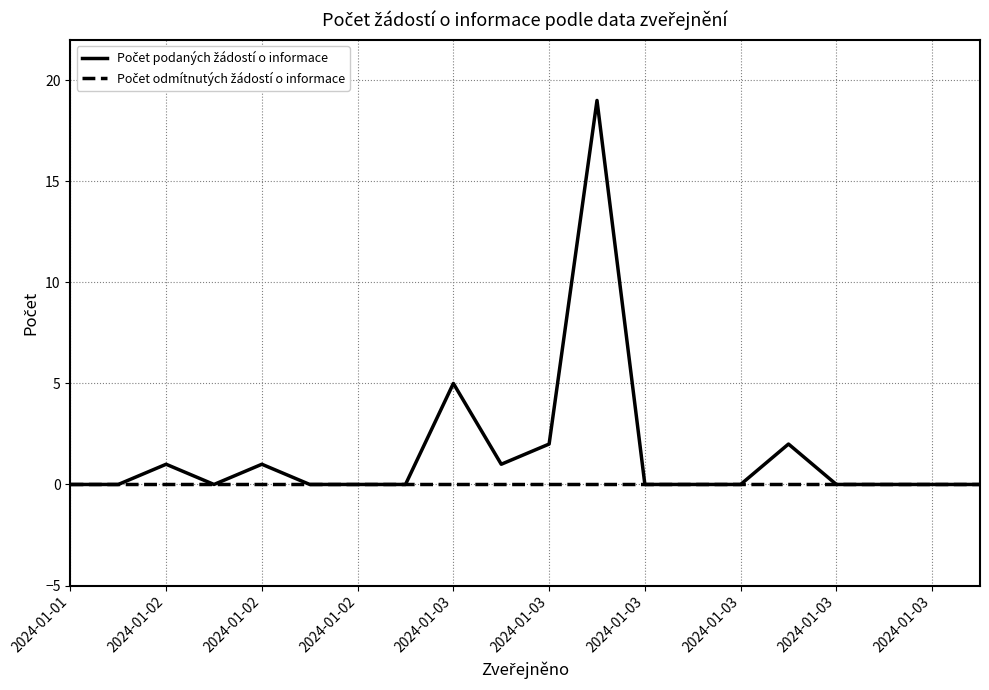

What is the maximum value shown in the chart?

19